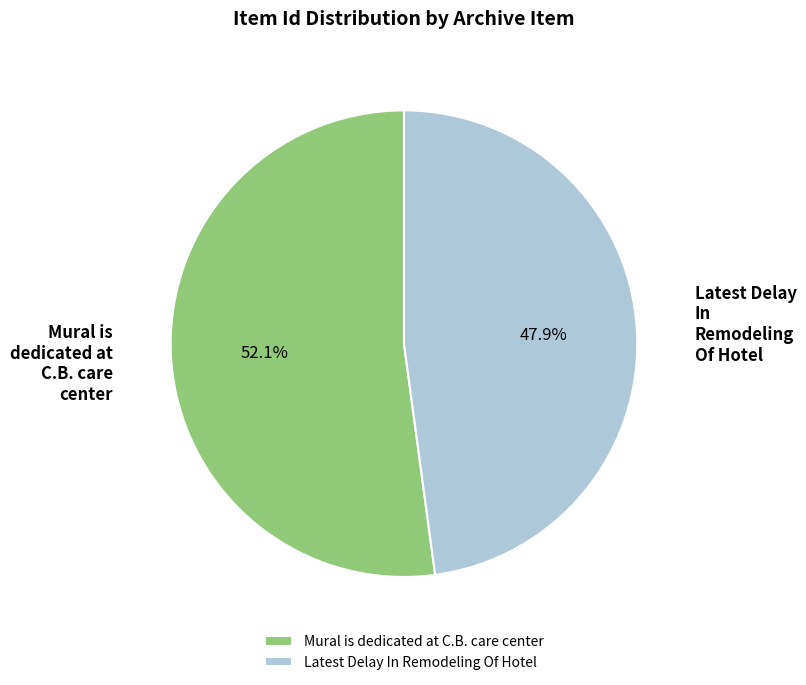

Which slice is the largest?

Mural is dedicated at C.B. care center